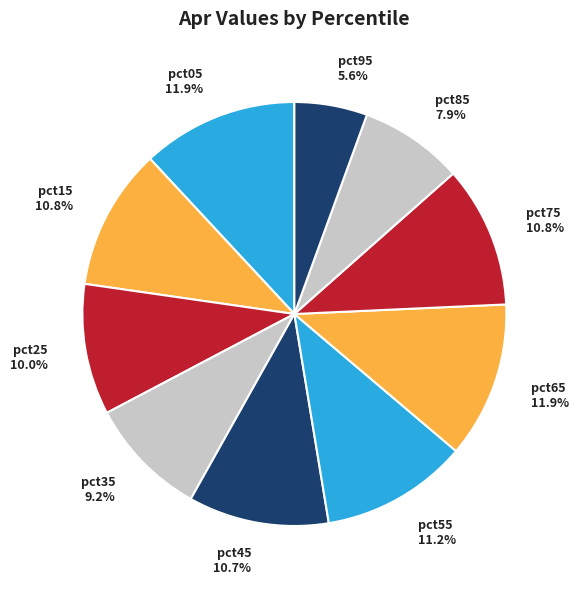

How many segments does this pie chart have?

10